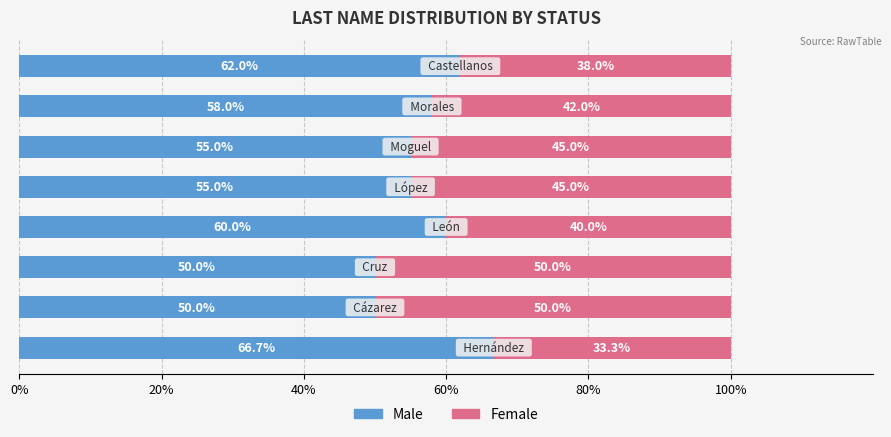

How many Male values are between 55 and 62?

5